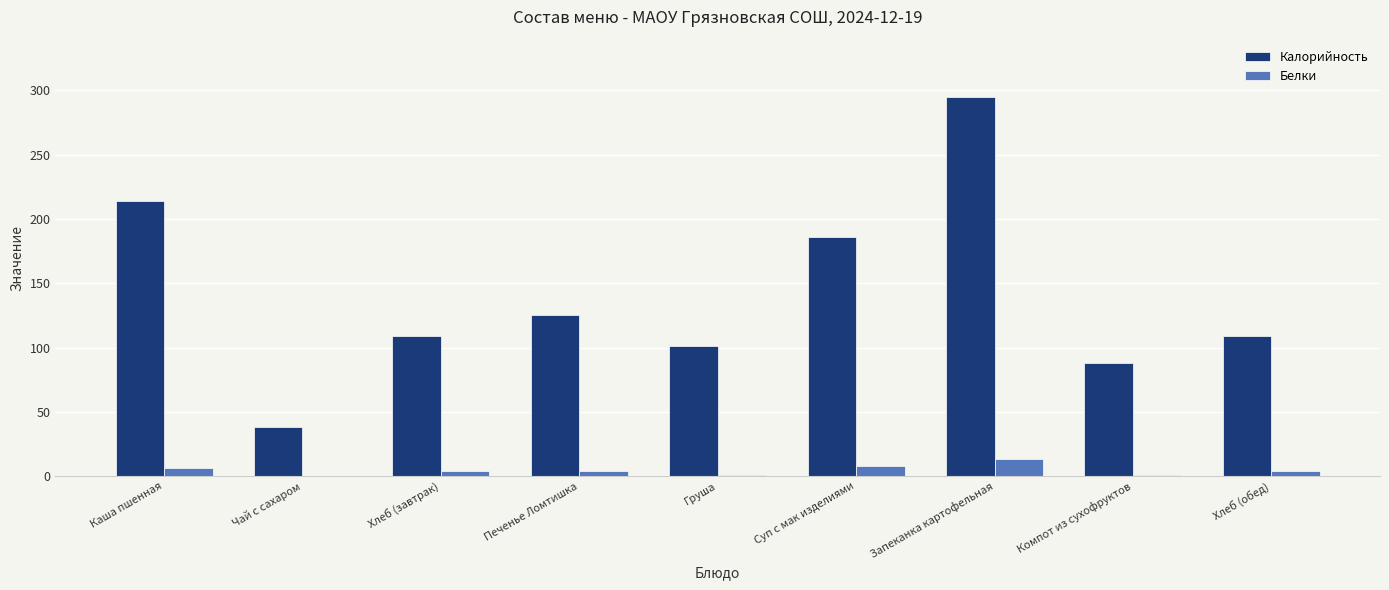

How many groups of bars are there?

9